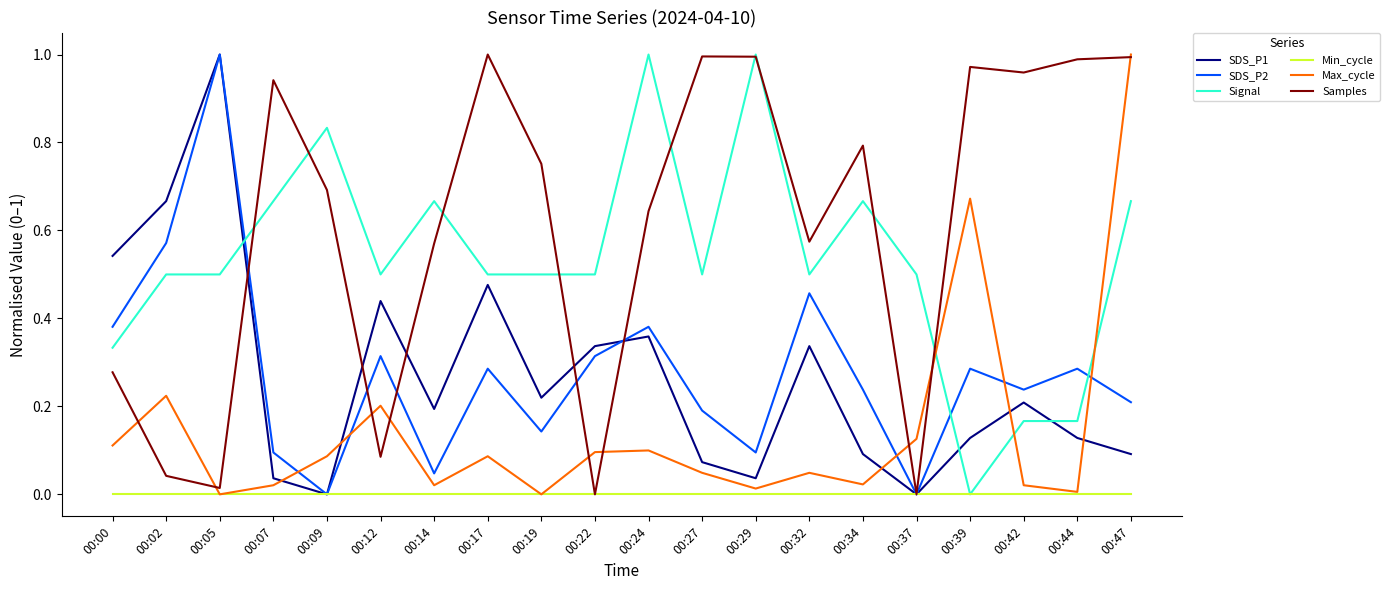

At which category is the sum across all series the highest?

00:47